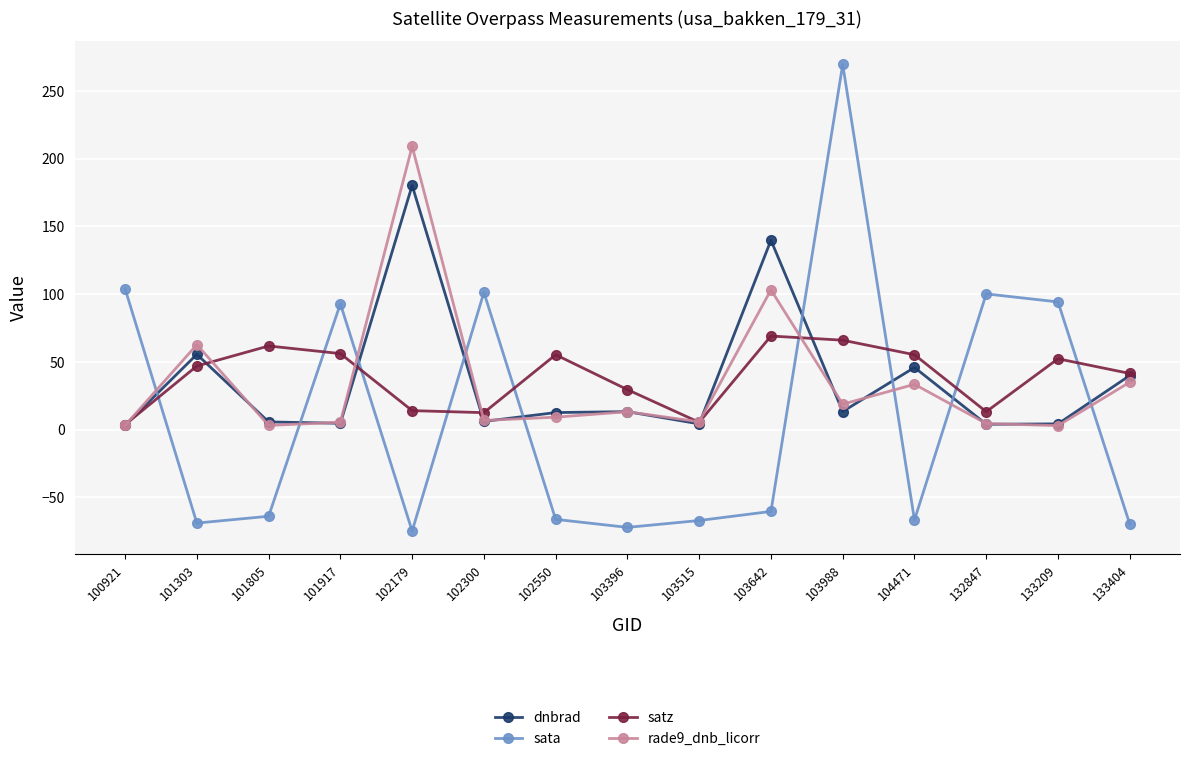

Which category has the highest value in the dnbrad series?

102179